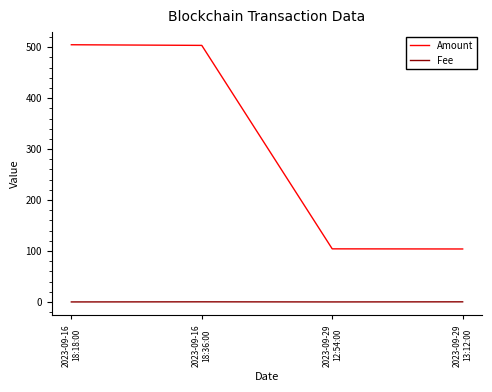

Rank the series by their average value, from lowest to highest.

Fee, Amount